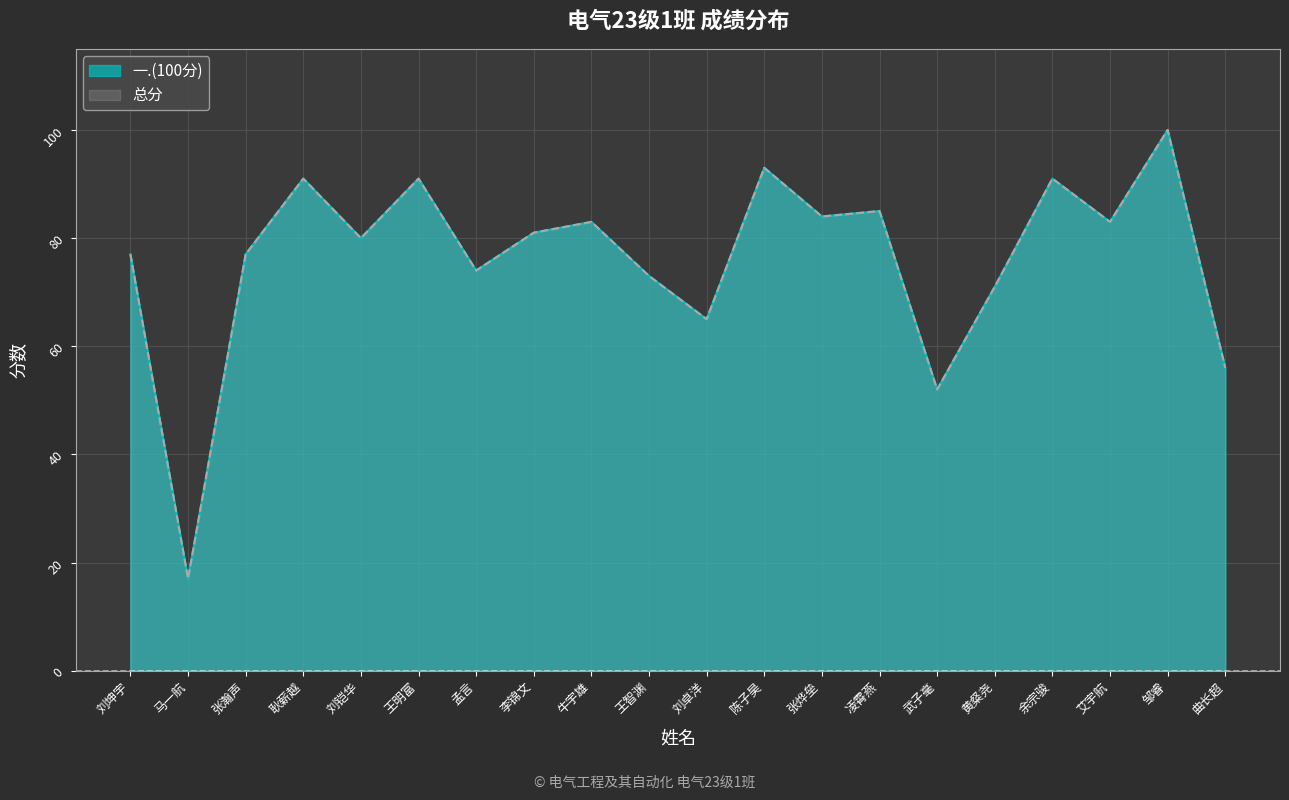

What position from the right is 马一航?

19